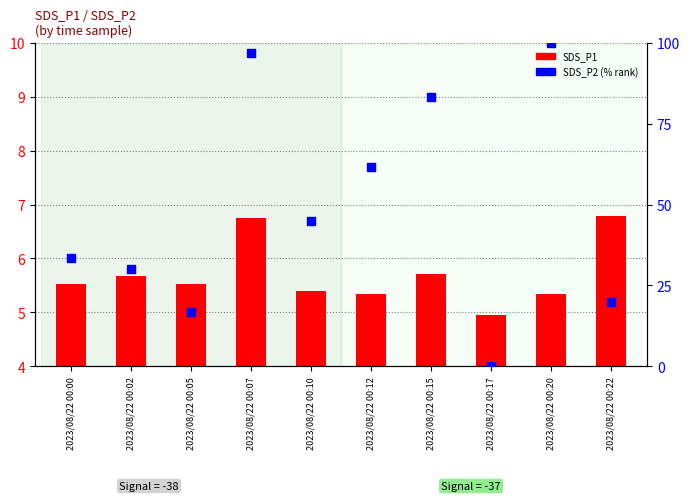

Which series reaches the maximum Y coordinate?

SDS_P2